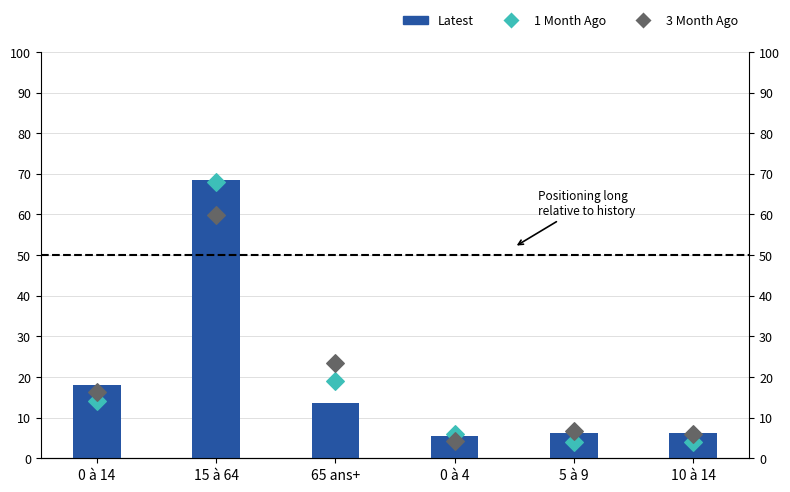

What are all the series names shown in the legend?

Latest, 1 Month Ago, 3 Month Ago